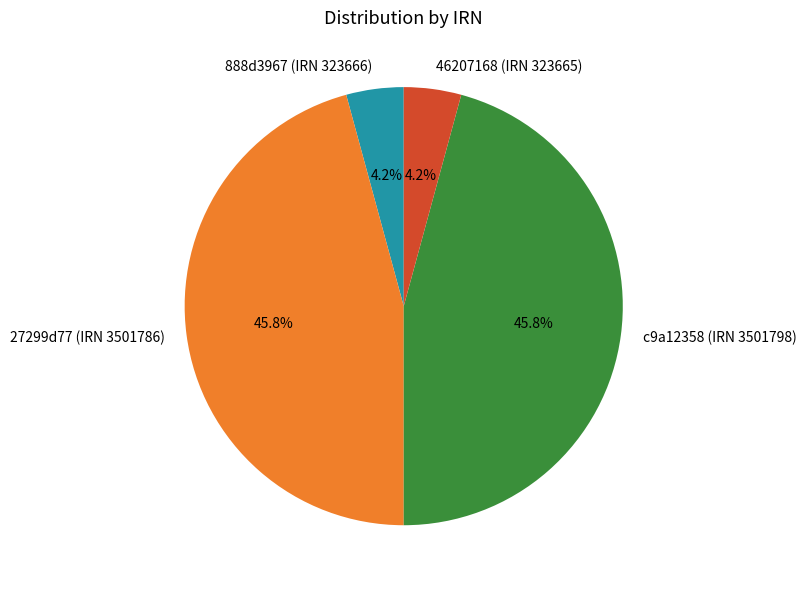

Is c9a12358 (IRN 3501798) the majority of the pie?

No